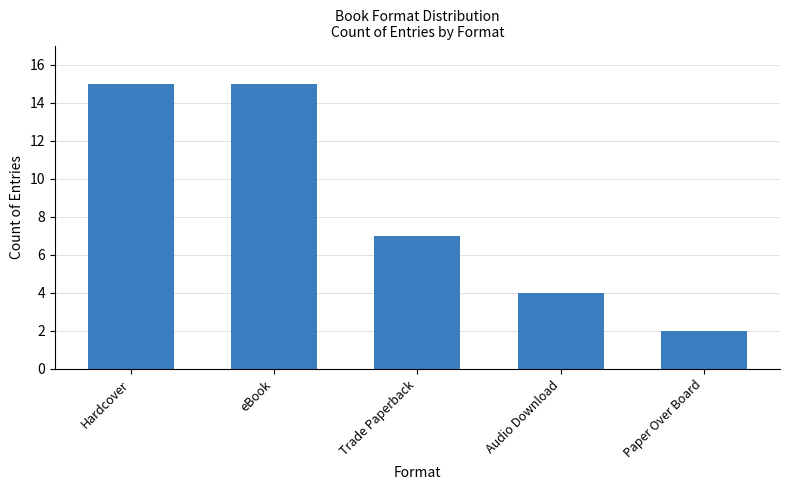

What is the average value?

9